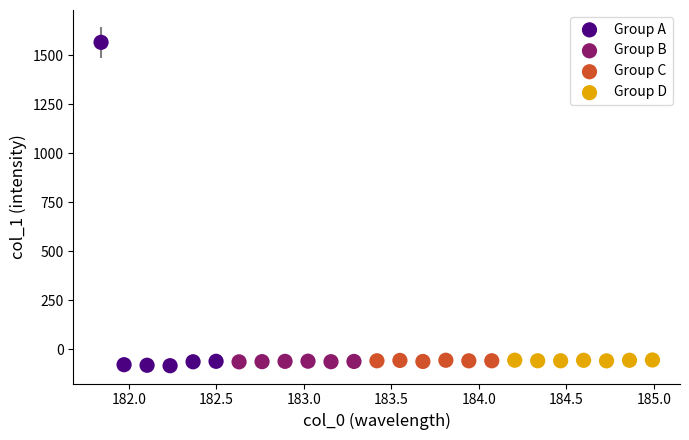

Which series contains the highest Y value?

Group A